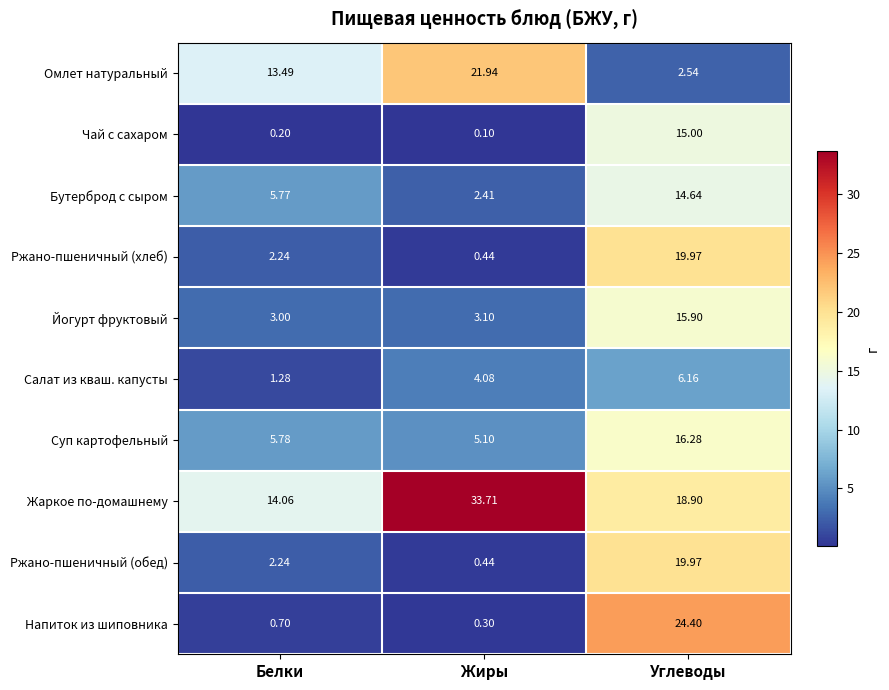

Where is Ржано-пшеничный (хлеб) nearest to the value 10?

Белки